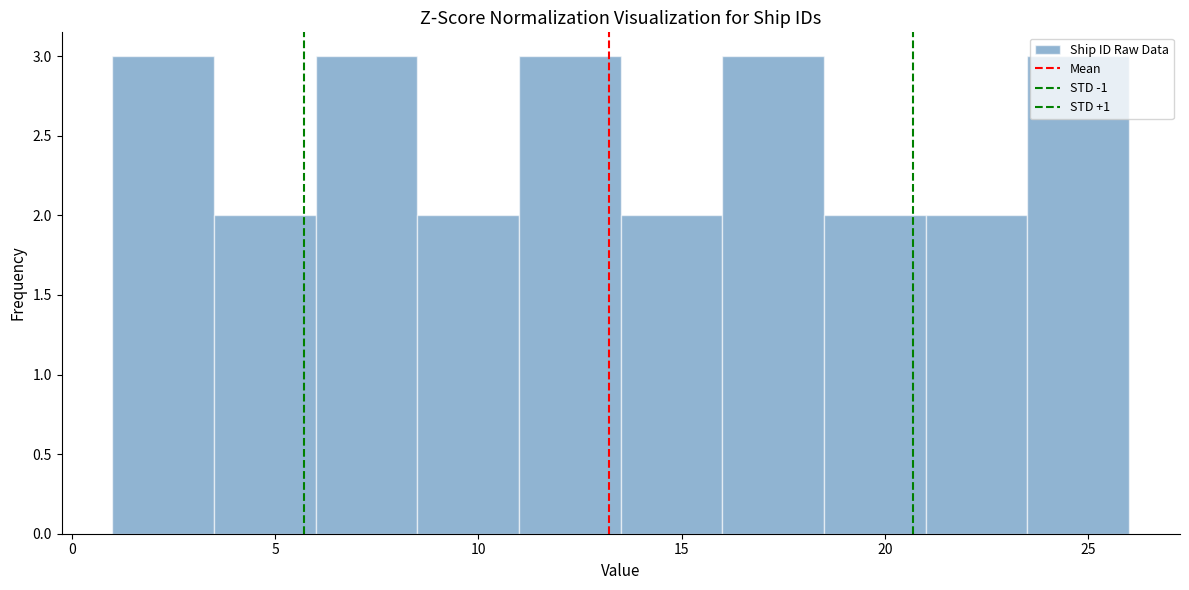

What is the height of the bar covering 3.5 to 6.0 on the x-axis? The values are not printed on the chart, so give them approximately, as read against the axis.

2